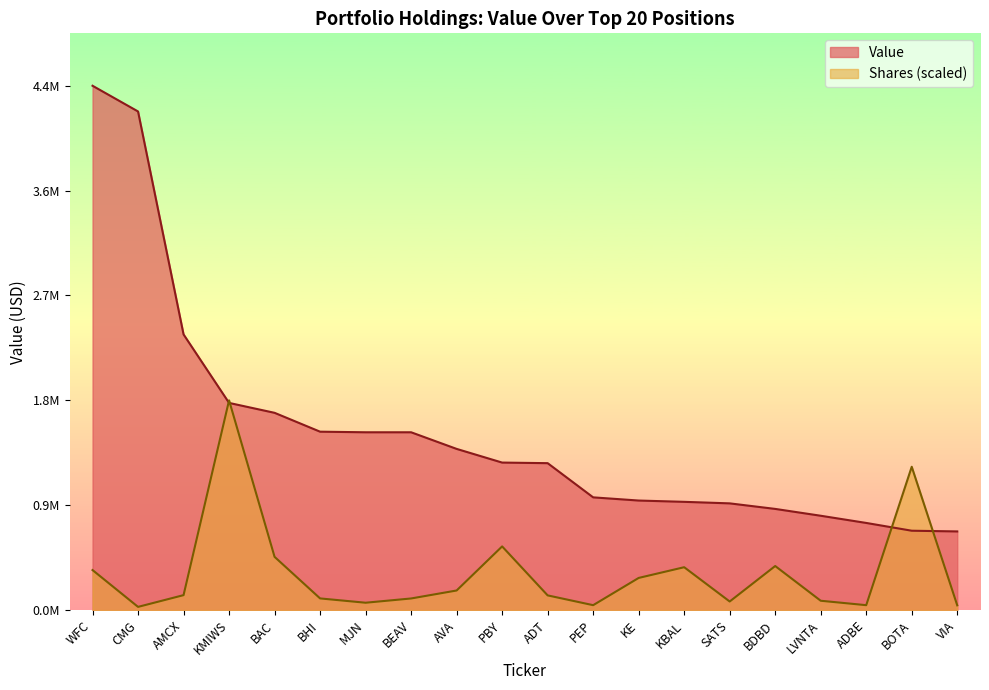

True or false: Value has a value of 800000.0 at LVNTA.

True